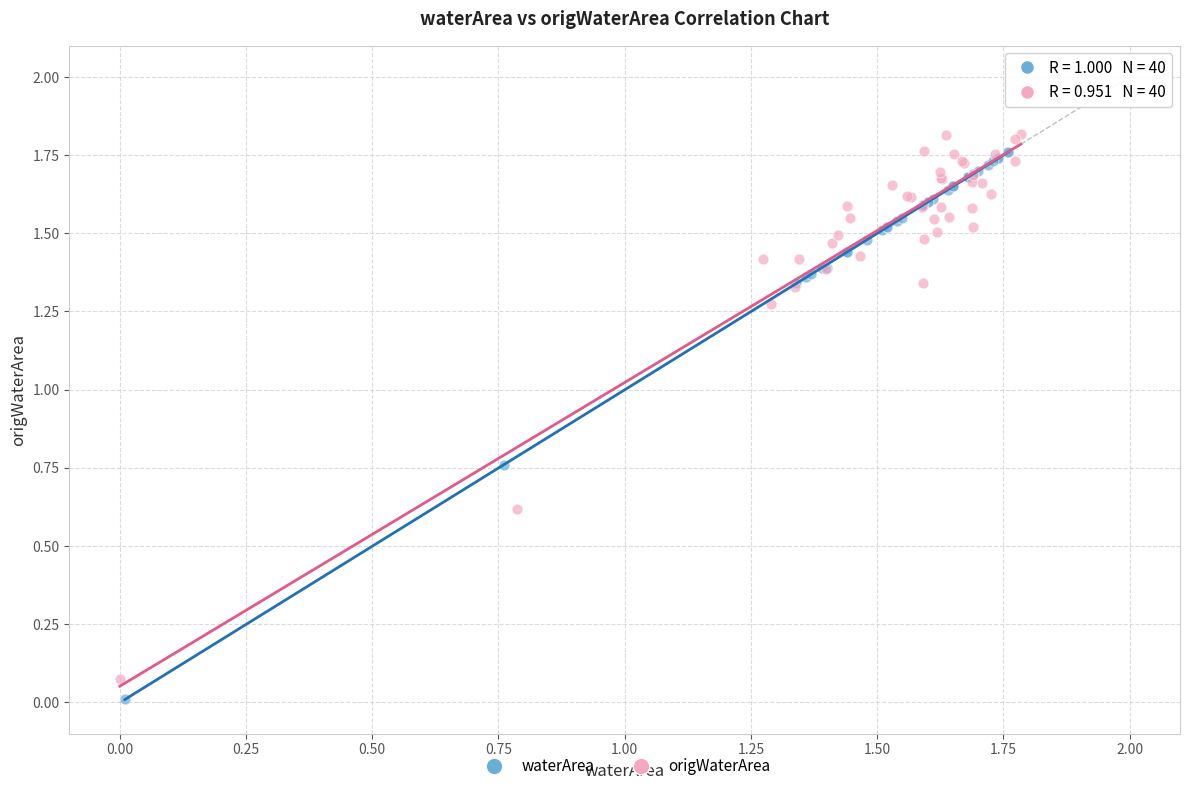

Which series reaches the maximum Y coordinate?

origWaterArea